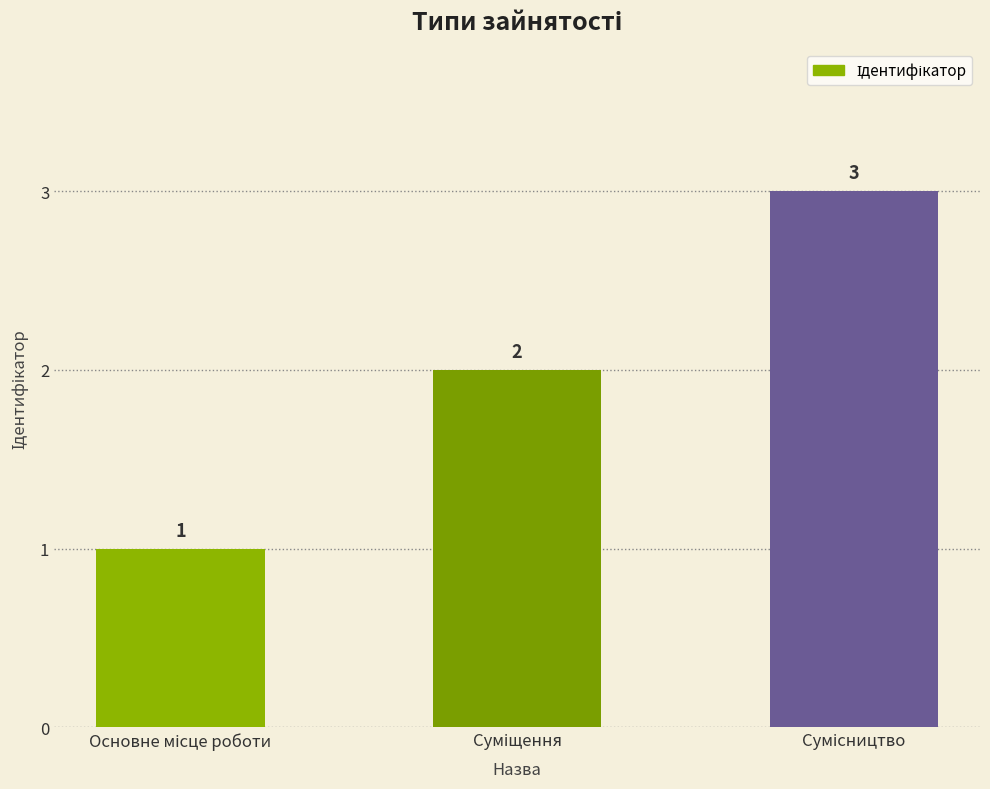

Count the values in the range 1 to 3.

3